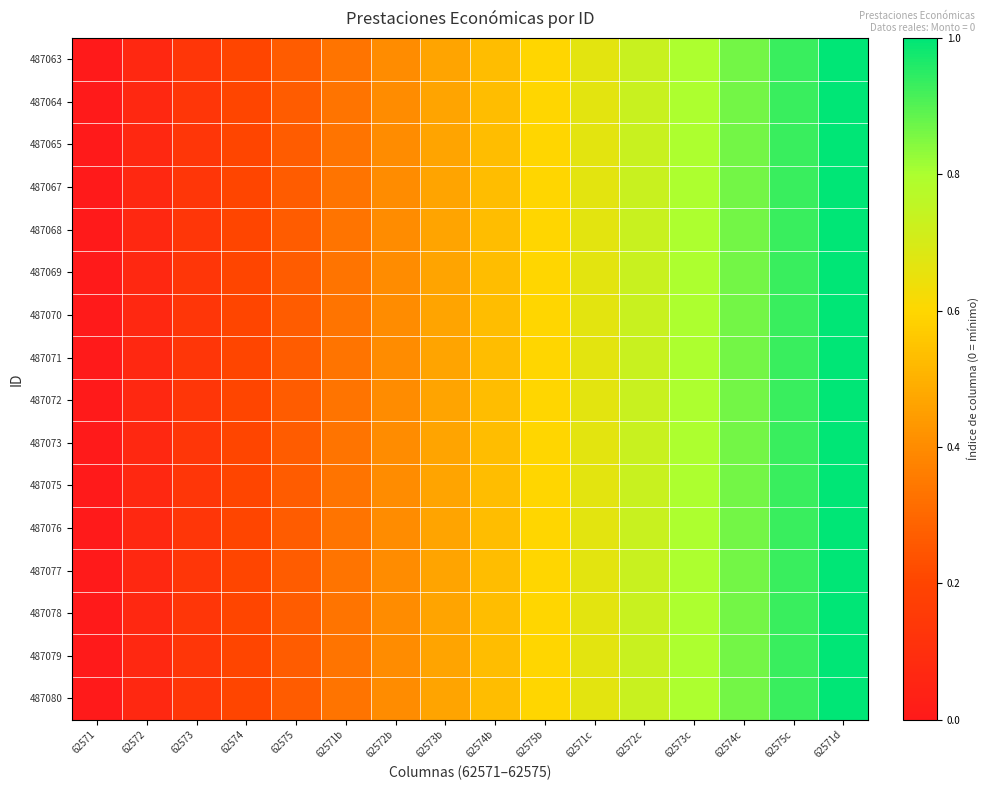

At which category is the sum across all series the highest?

62571d